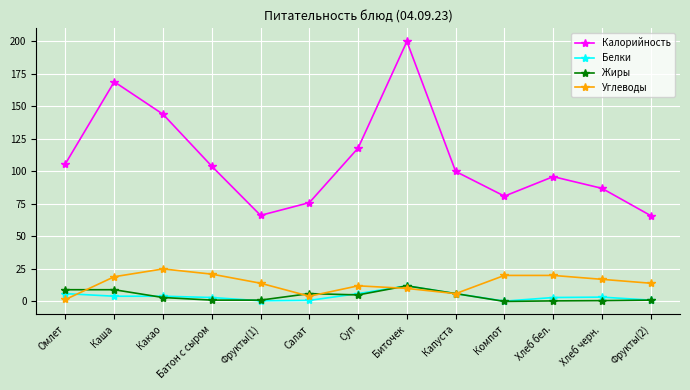

How many lines are shown in the chart?

4